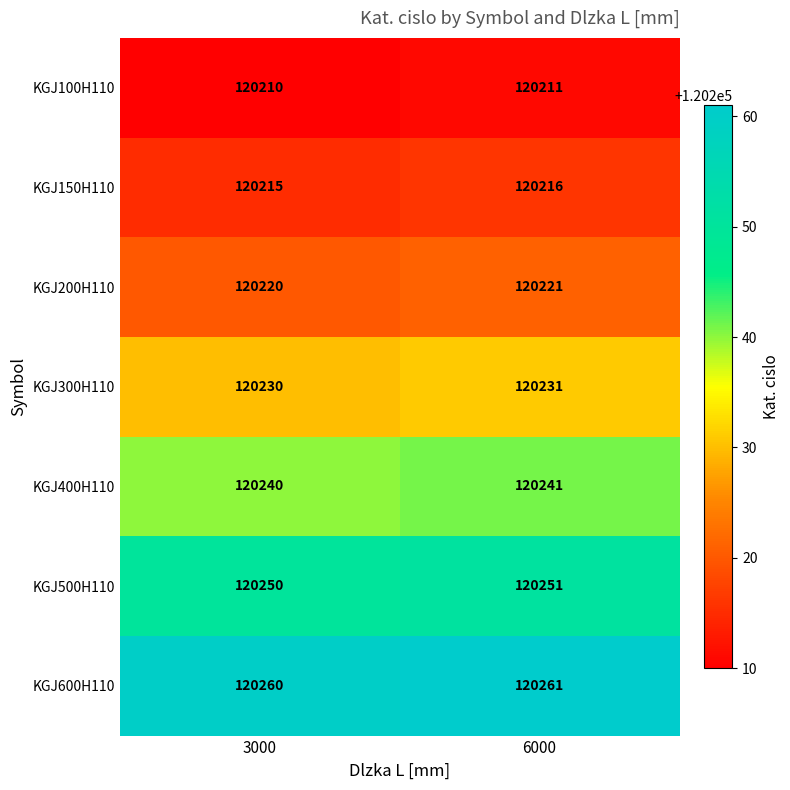

Which label corresponds to the largest value in the chart?

6000